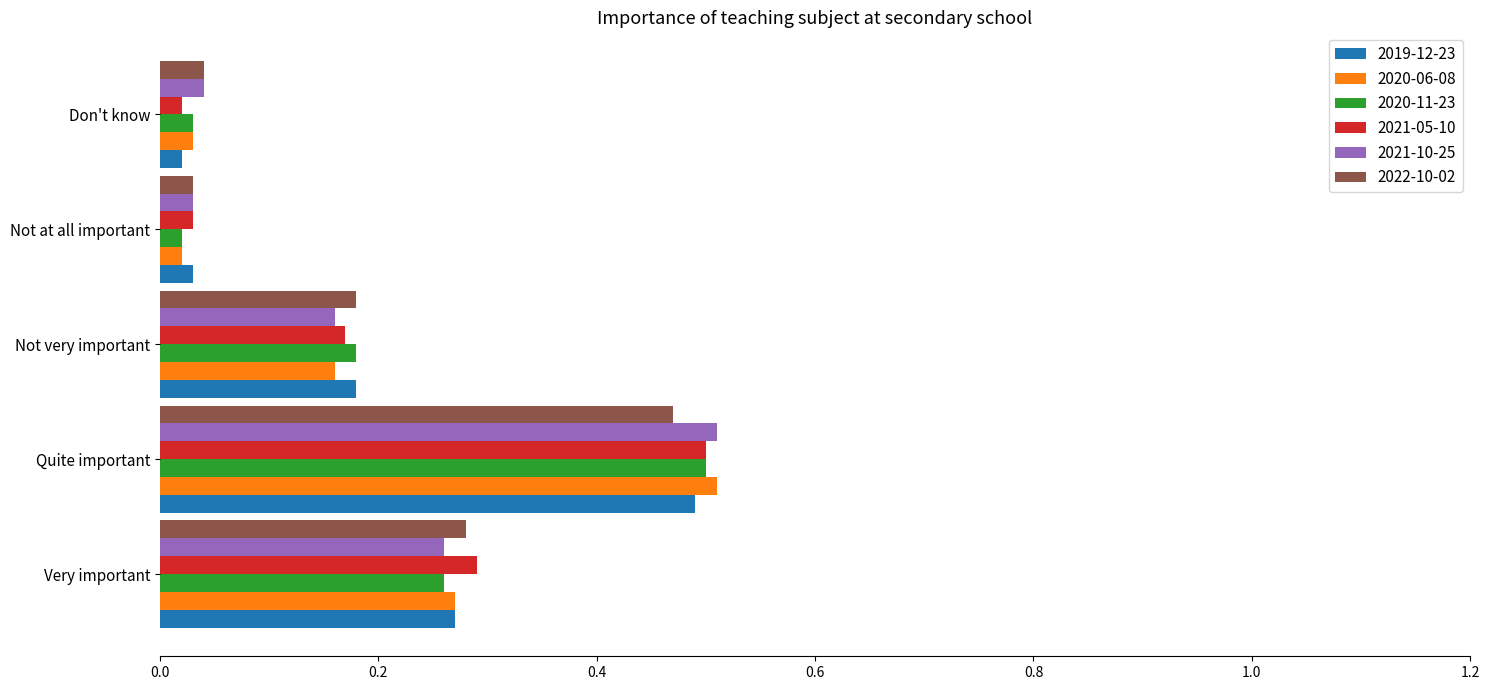

What is the difference between the maximum and minimum values in the 2022-10-02 series?

0.4